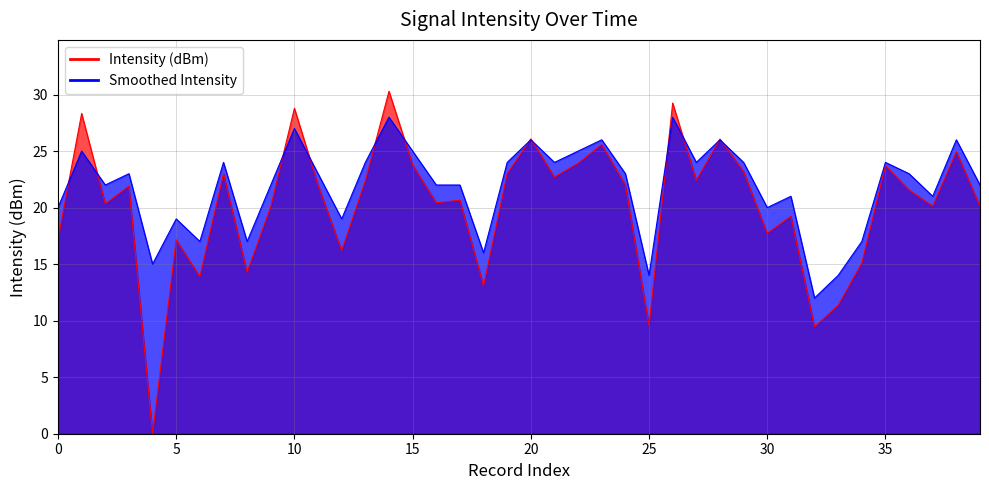

True or false: Smoothed Intensity has a value of 15.6 at 15.

False